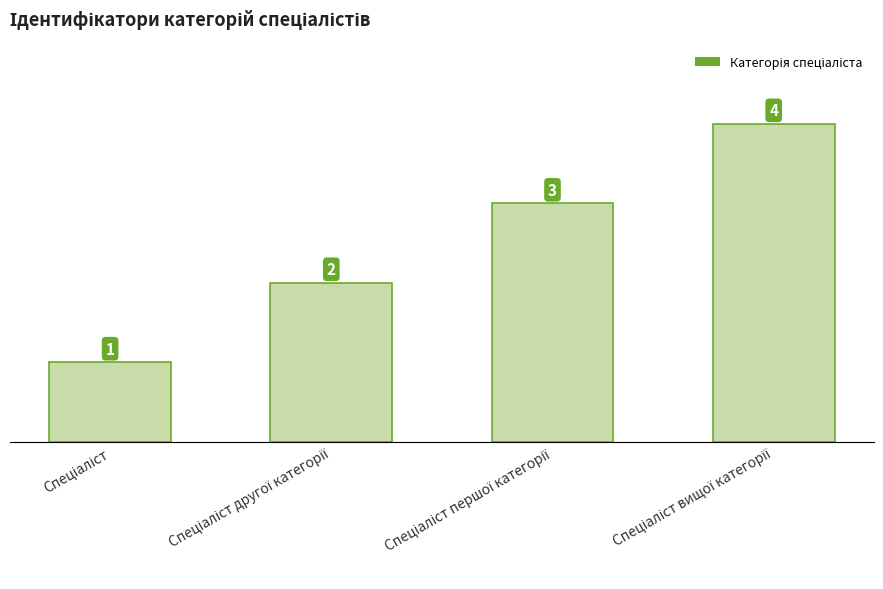

What is the sum of all values?

10